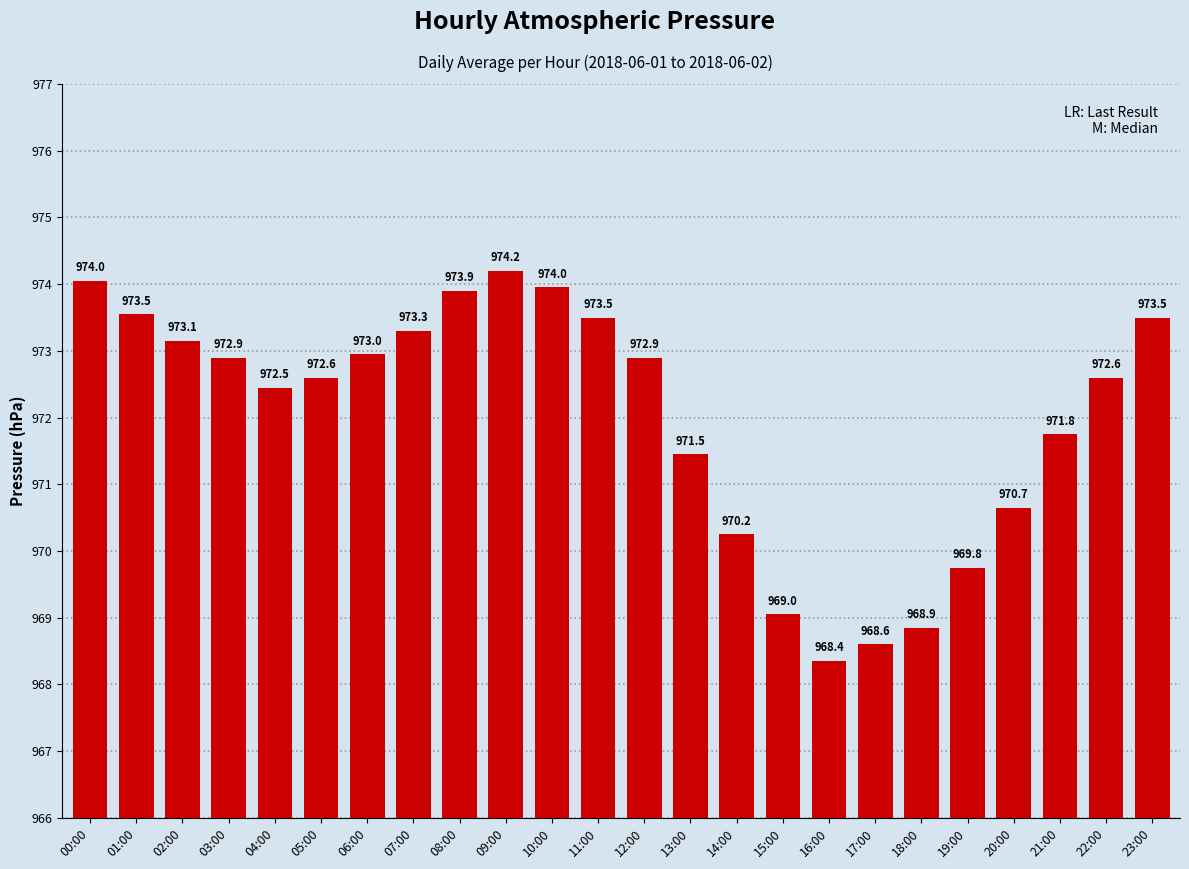

What is the label of the 4th bar from the right?

20:00